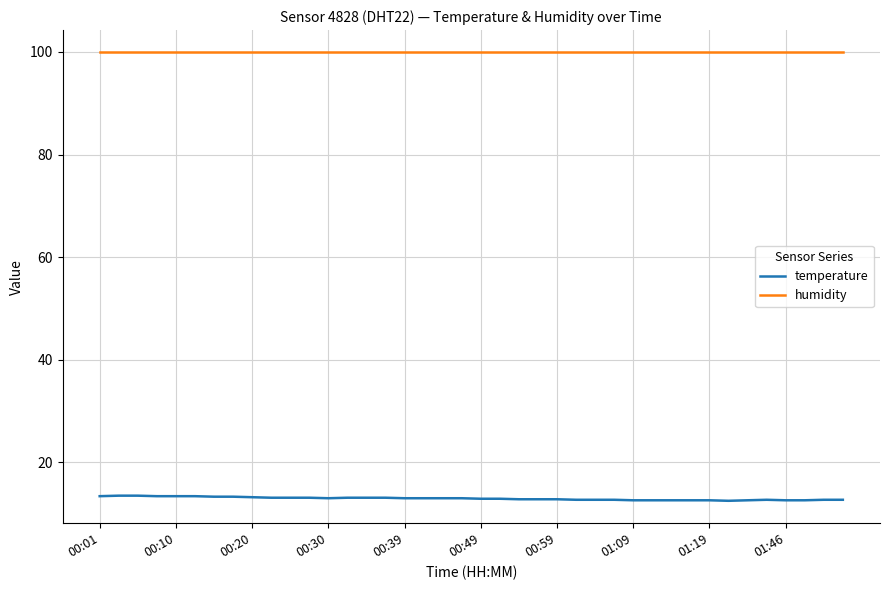

What is the difference between the maximum and minimum values in the temperature series?

1.0